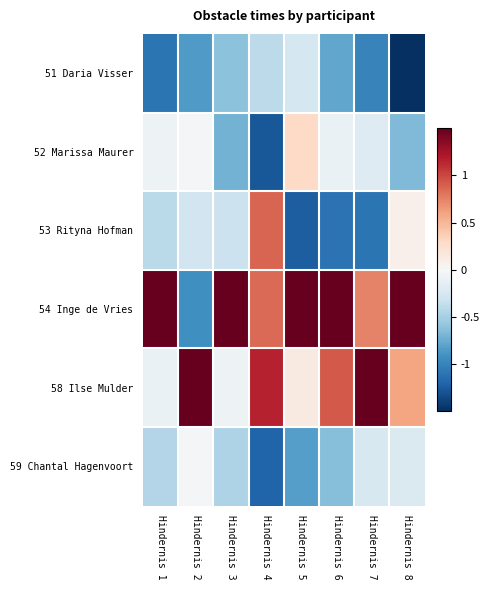

How many series are shown in this chart?

6